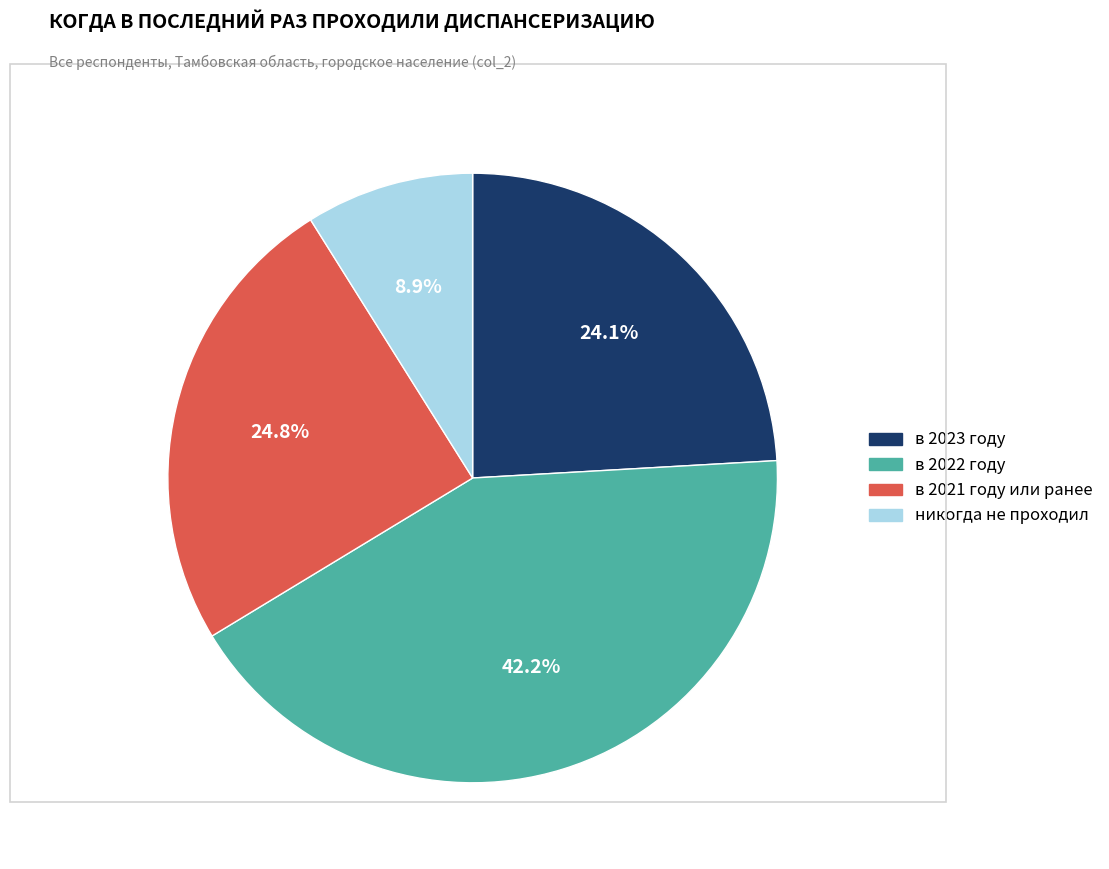

Does any single category account for the majority?

No